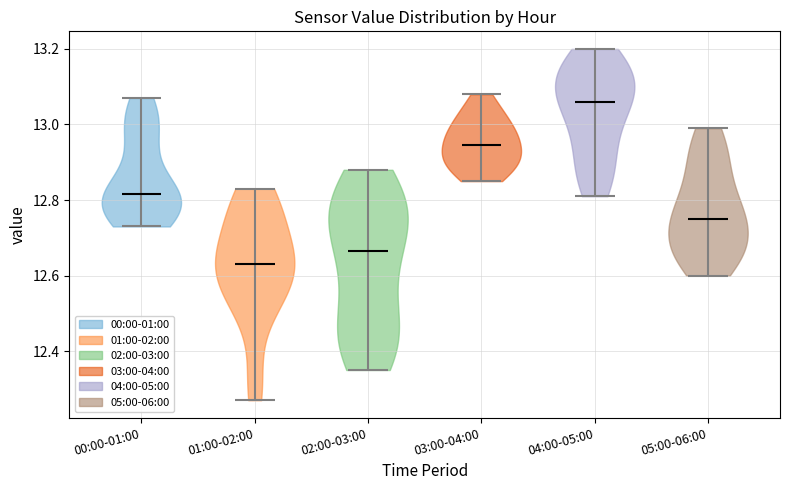

Which violin has the highest median line?

04:00-05:00